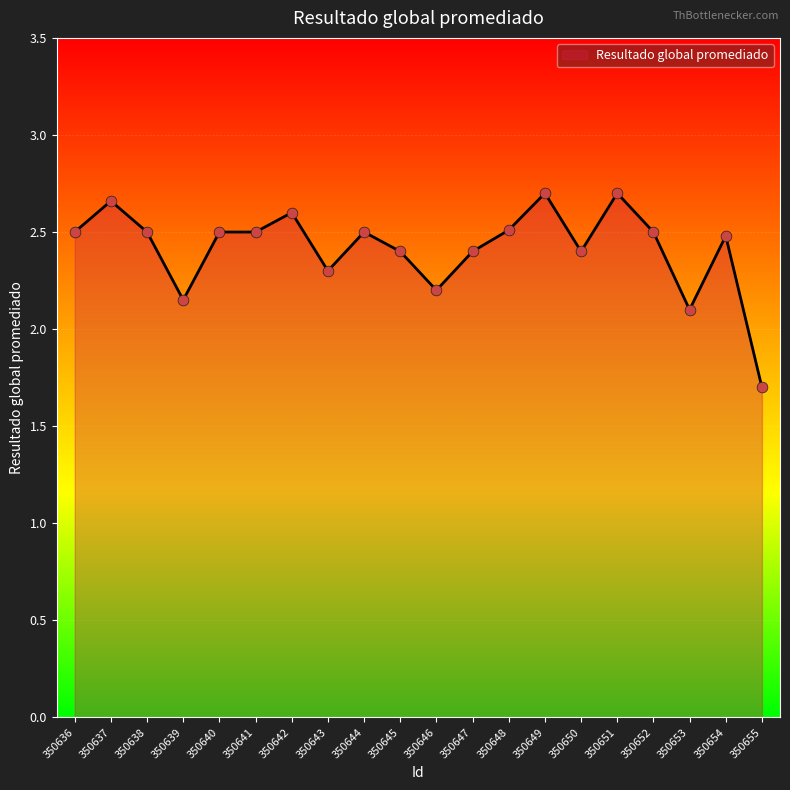

Approximately how many times larger is the value at 350642 compared to 350645?

1.1